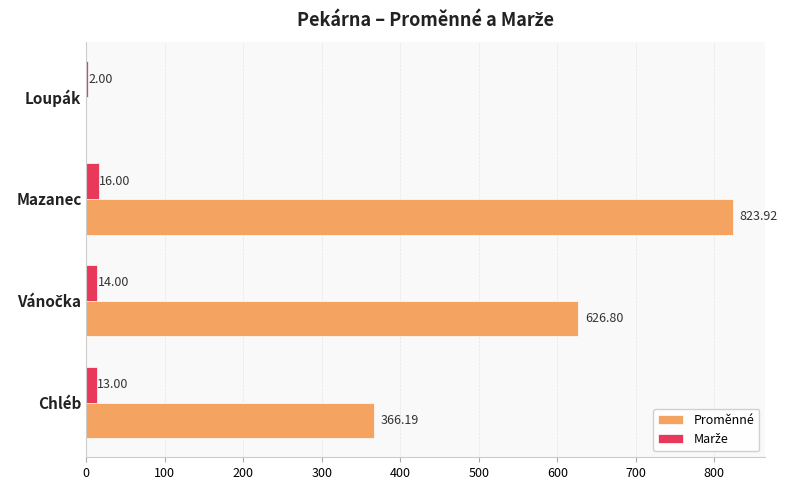

Which series has the largest total across all categories?

Proměnné